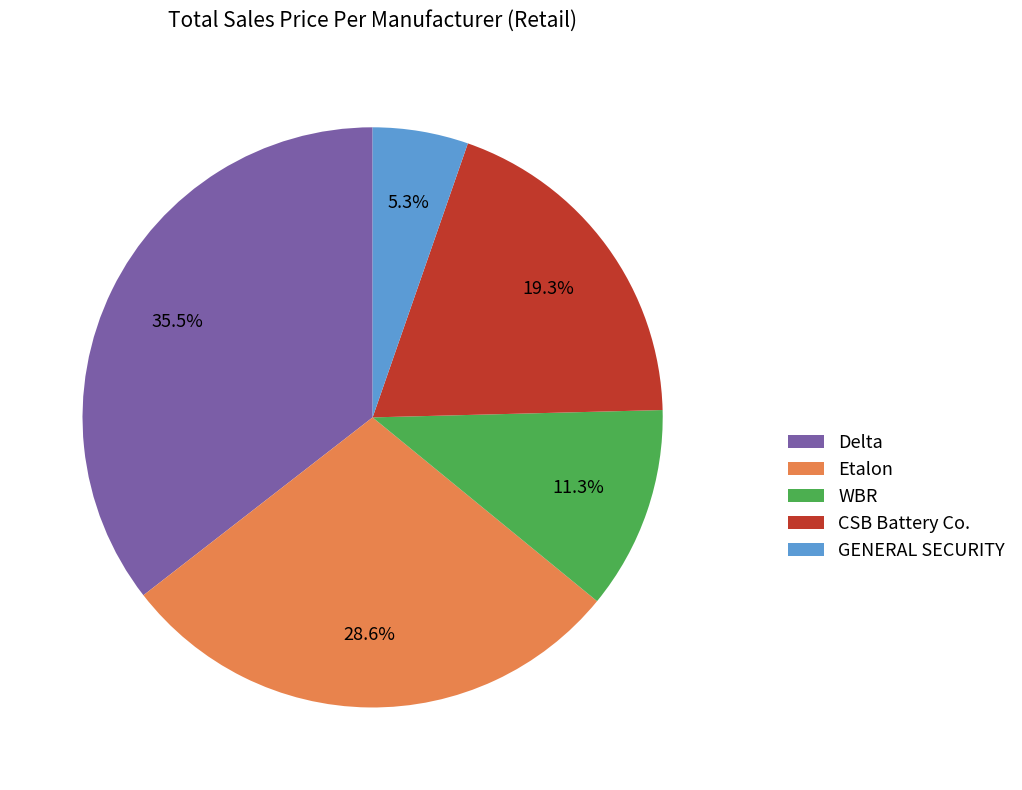

Rank the categories by value from lowest to highest.

GENERAL SECURITY, WBR, CSB Battery Co., Etalon, Delta